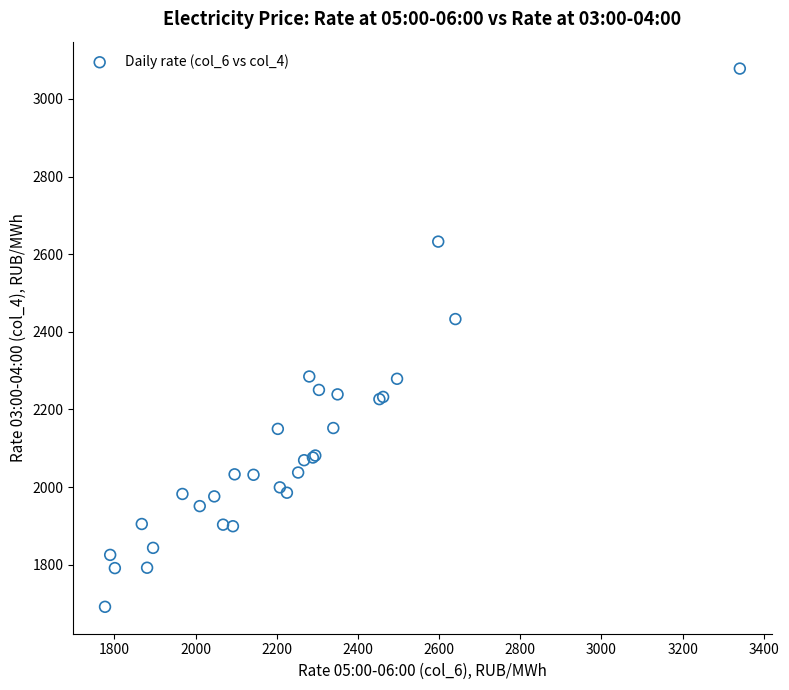

What Y value in the scatter plot is closest to 2384?

2432.9